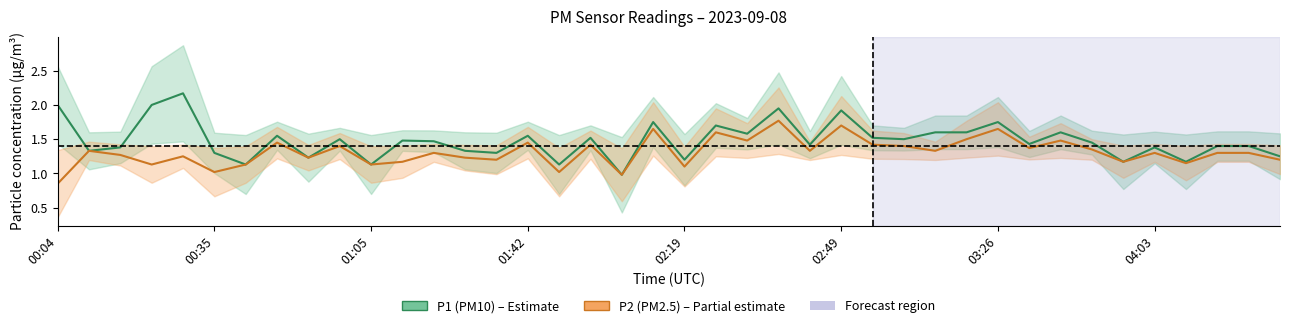

Does the chart display data point markers on the line(s)?

No